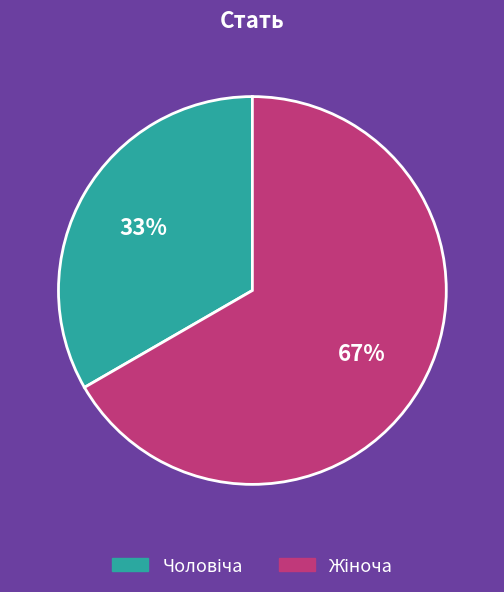

To the nearest percent, what is the average slice percentage?

50%